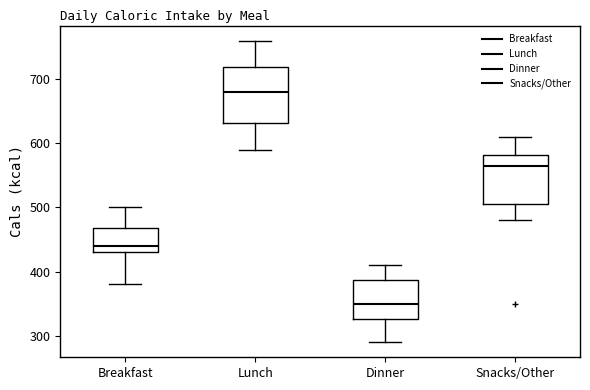

Reading left to right, transcribe this box plot: for each box, give where its median line is, the range the box spans, and where its two whiskers end, as read against the y-axis. The values are not printed on the chart, so give them approximately, as read against the axis.

Breakfast: median 440, box 430 to 470, whiskers 380 to 500
Lunch: median 680, box 630 to 720, whiskers 590 to 760
Dinner: median 350, box 330 to 390, whiskers 290 to 410
Snacks/Other: median 570, box 510 to 580, whiskers 480 to 610